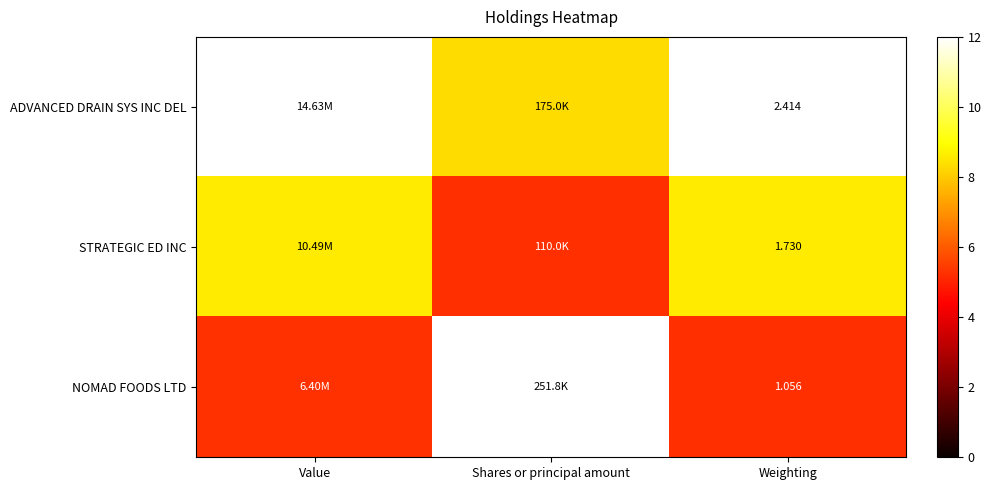

Which series has the largest total across all categories?

ADVANCED DRAIN SYS INC DEL